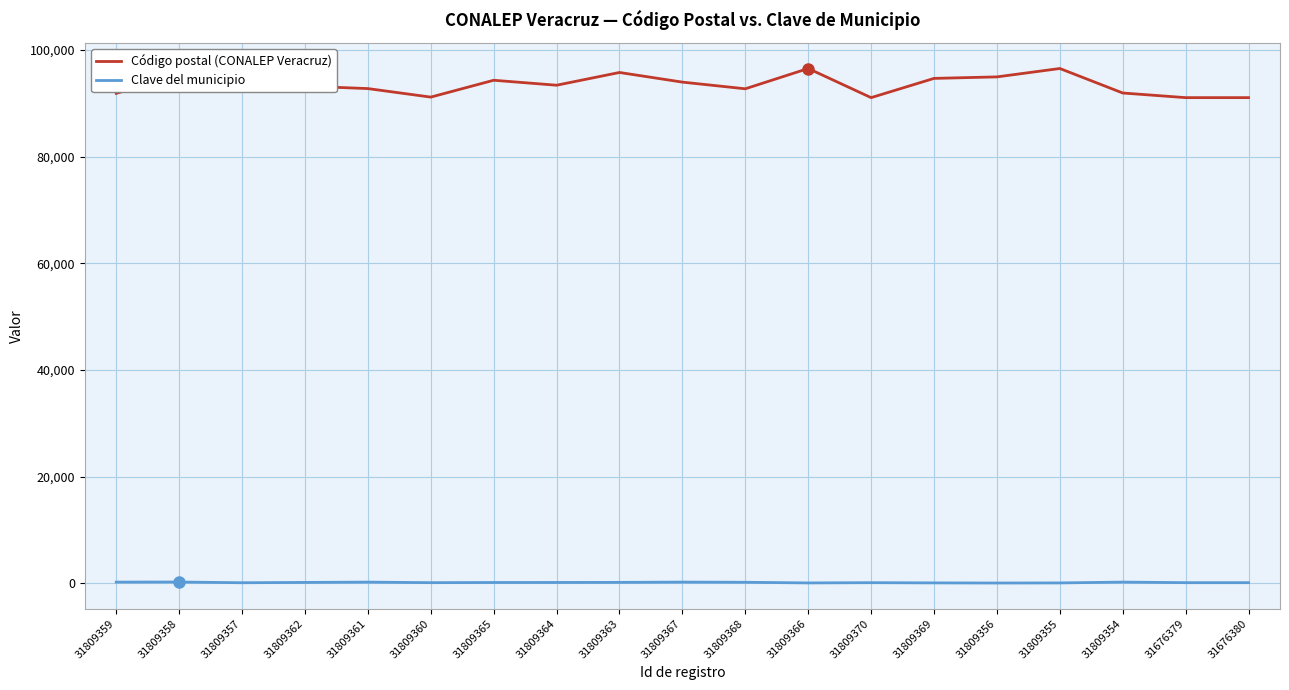

What is the total value across all series at 31809363?

95931